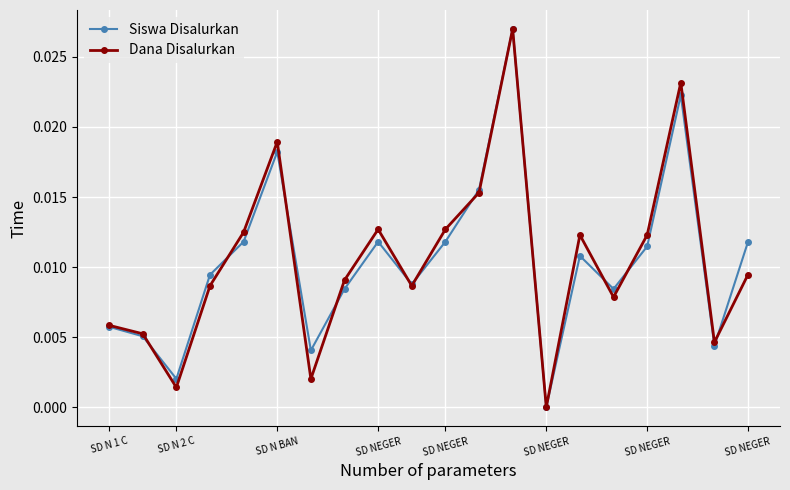

In Dana Disalurkan, how many points are higher than both neighbors (excluding endpoints)?

5